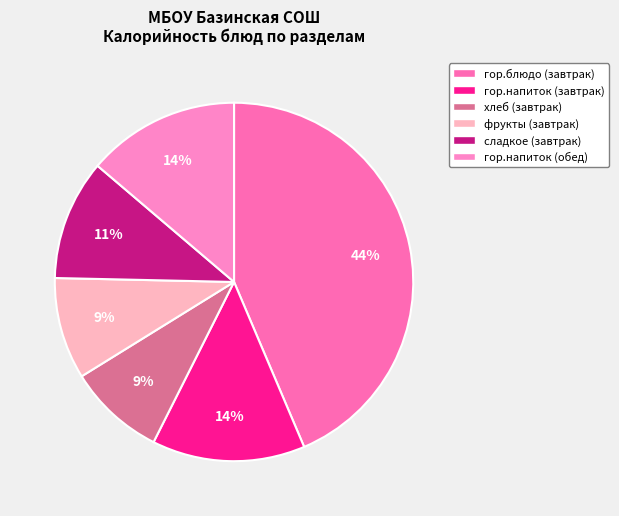

The гор.напиток (завтрак) slice represents 3% of the pie. True or false?

False